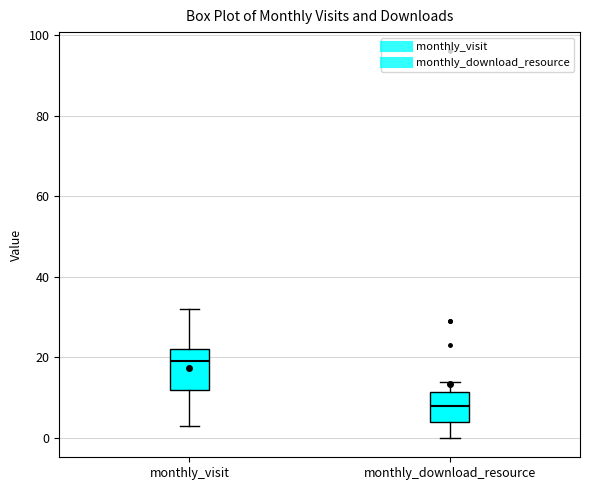

Where does the median line of the box for monthly_download_resource sit on the y-axis? The values are not printed on the chart, so give them approximately, as read against the axis.

8